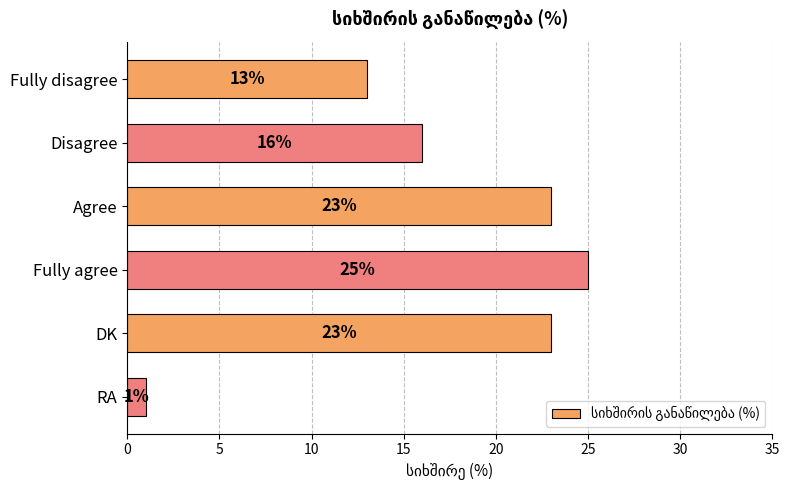

The chart shows a value of 13 at Fully disagree. True or false?

True